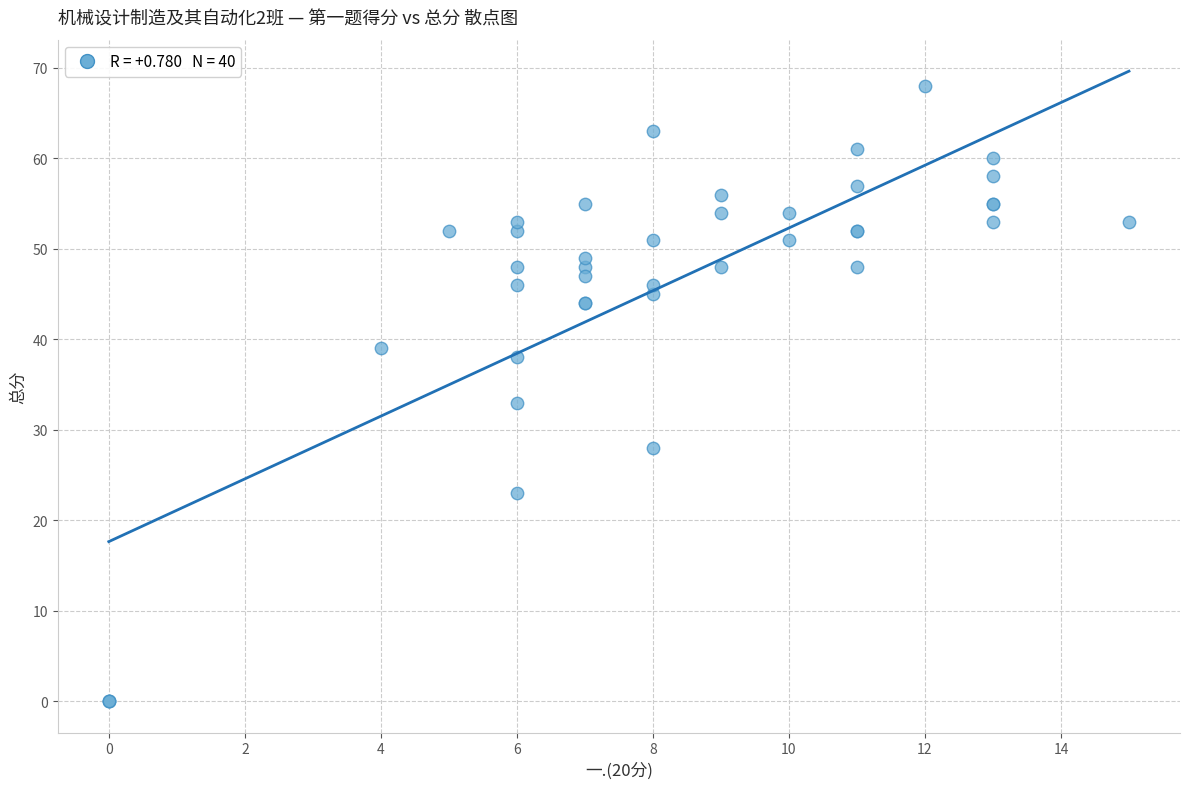

What Y value in the scatter plot is closest to 34?

33